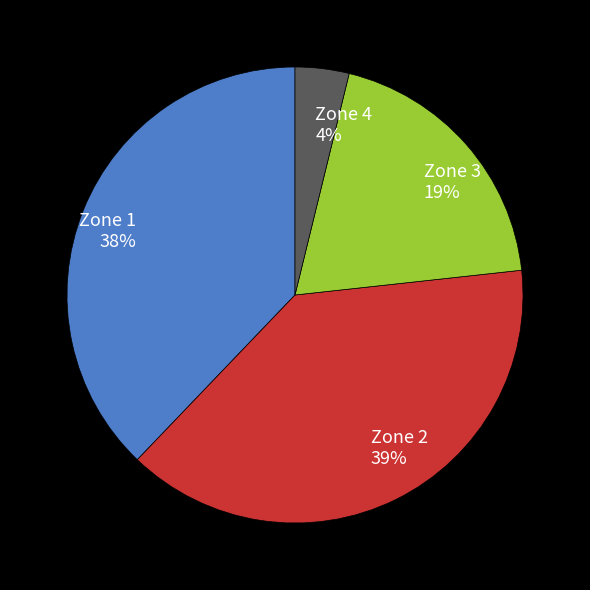

Do Zone 3 and Zone 4 together represent more than half of the pie?

No